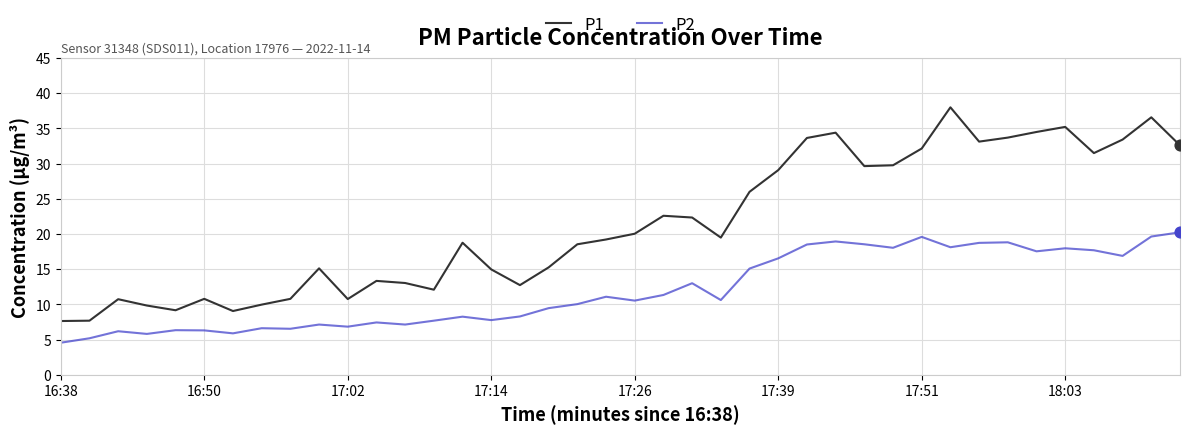

What are all the series names shown in the legend?

P1, P2